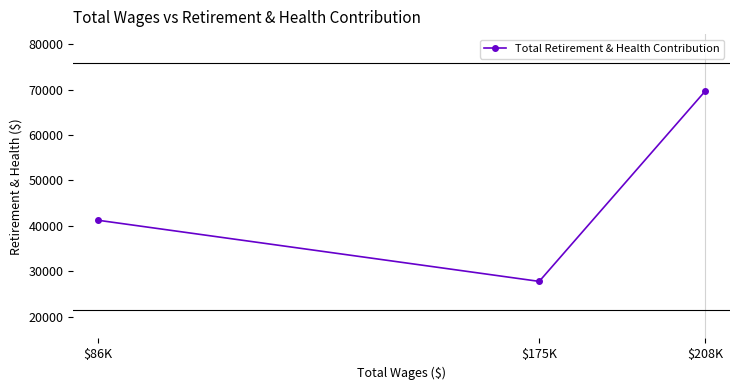

At which label does the data first exceed 41231?

$208K